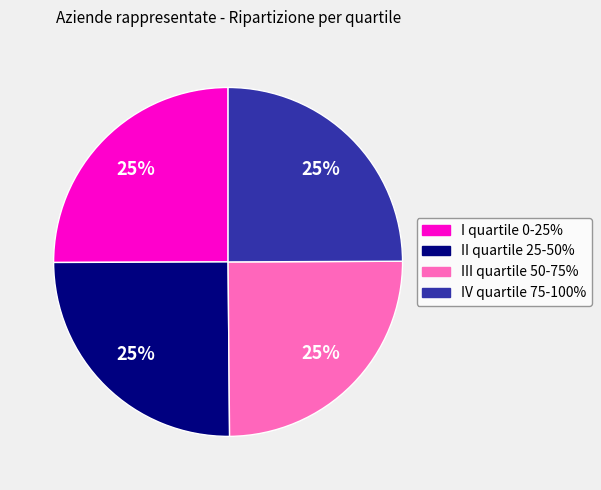

To the nearest percent, what percentage of the pie is I quartile 0-25%?

25%